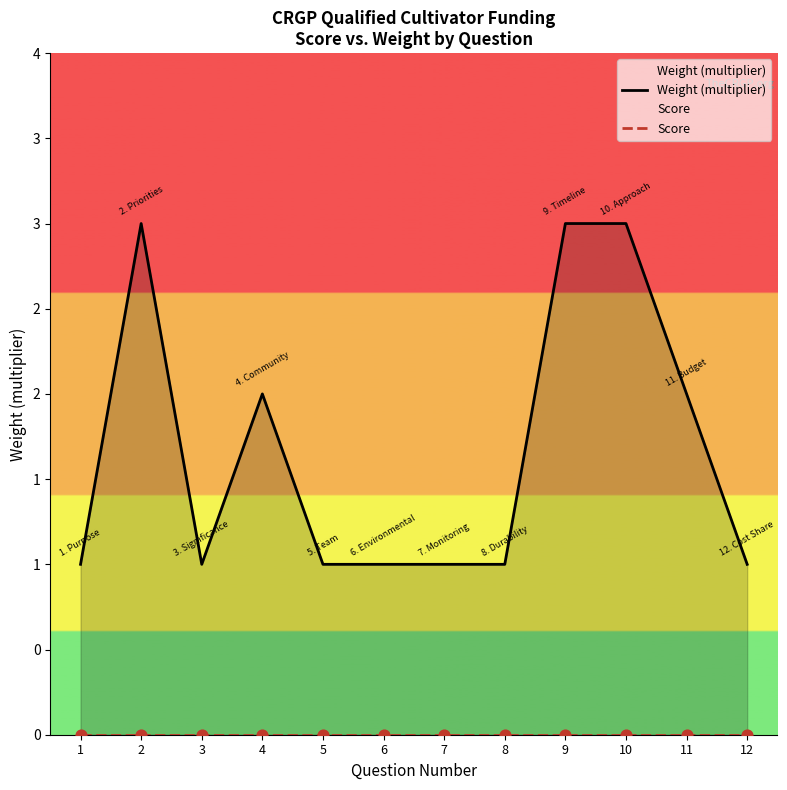

Which series contains the highest Y value?

Weight (multiplier)